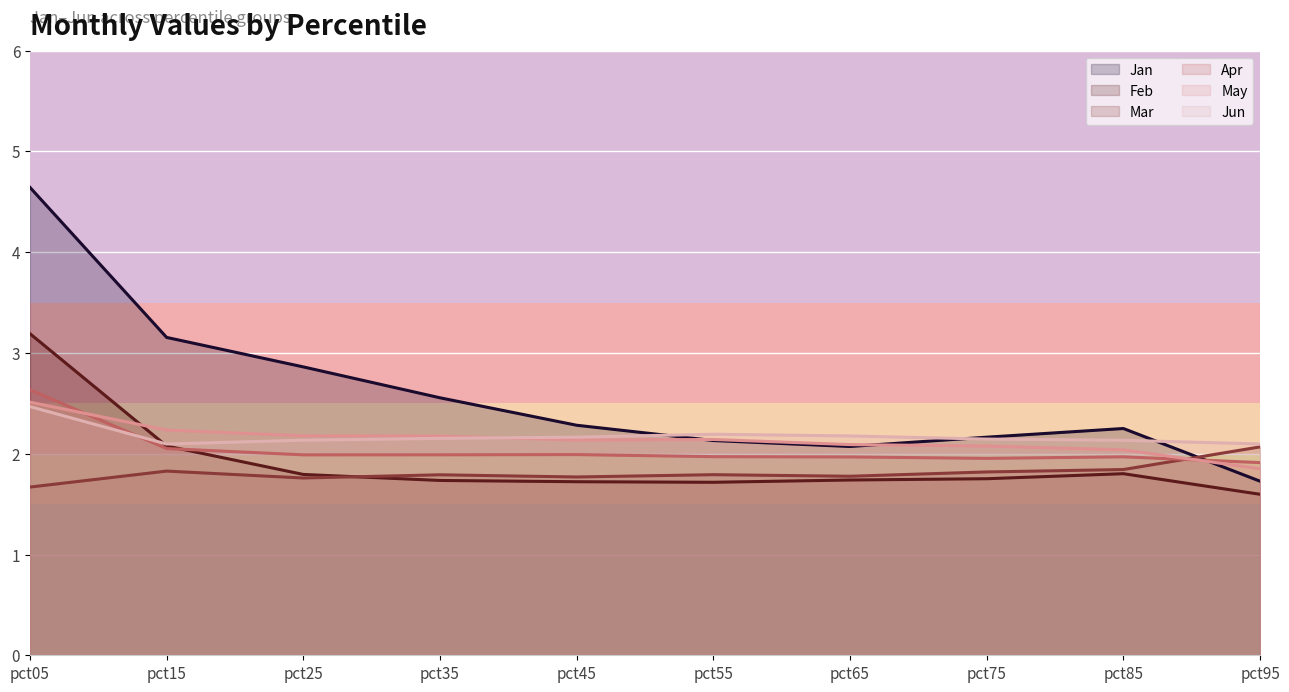

Reading left to right, transcribe all the data shown in this chart.

Jan: 4.6	3.2	2.9	2.6	2.3	2.1	2.1	2.2	2.3	1.7
Feb: 3.2	2.1	1.8	1.7	1.7	1.7	1.7	1.8	1.8	1.6
Mar: 1.7	1.8	1.8	1.8	1.8	1.8	1.8	1.8	1.8	2.1
Apr: 2.6	2.1	2.0	2.0	2.0	2.0	2.0	2.0	2.0	1.9
May: 2.5	2.2	2.2	2.2	2.1	2.1	2.1	2.1	2.0	1.9
Jun: 2.5	2.1	2.1	2.2	2.2	2.2	2.2	2.1	2.1	2.1